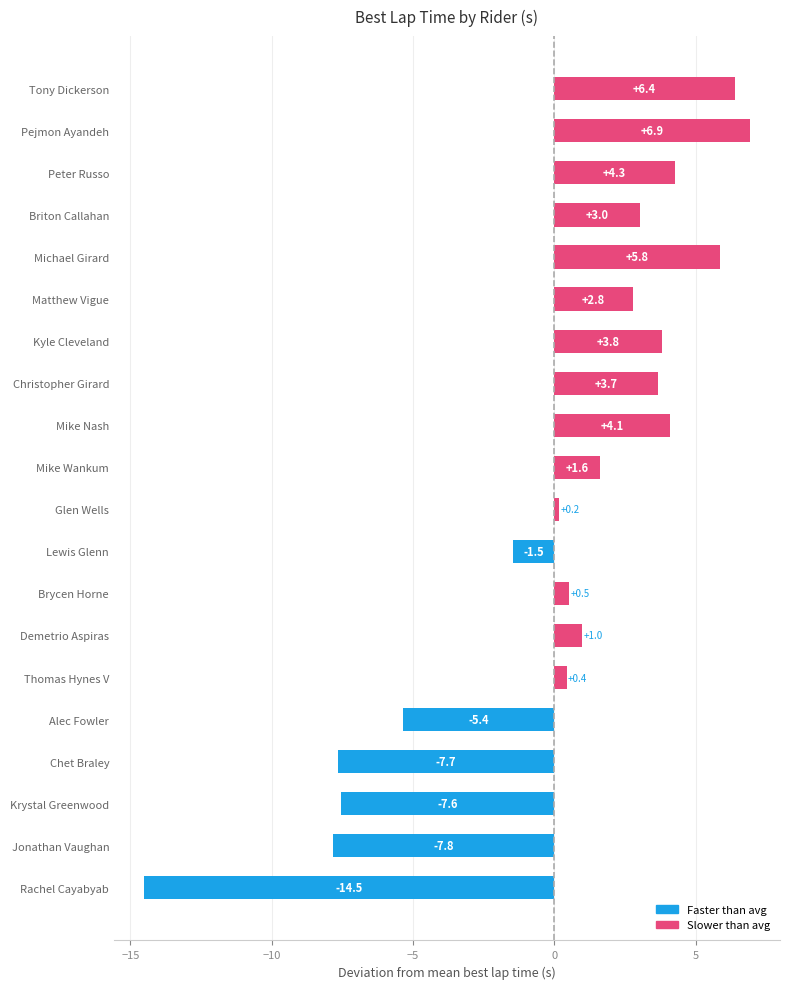

What is the difference between the second highest and second lowest values?

14.2